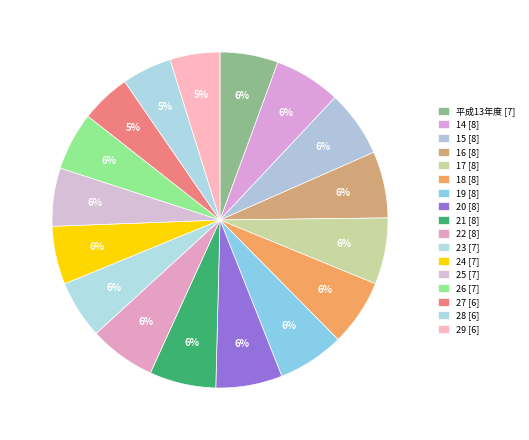

Does 22 represent more than half of the total?

No